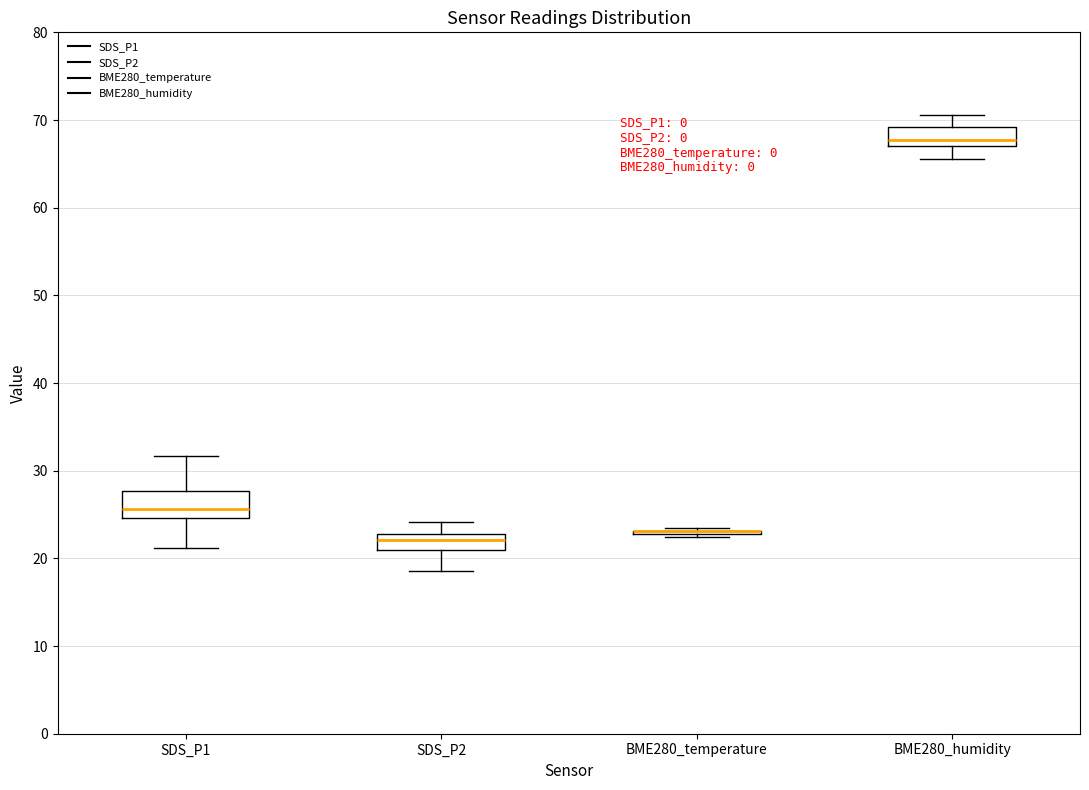

Reading left to right, transcribe this box plot: for each box, give where its median line is, the range the box spans, and where its two whiskers end, as read against the y-axis. The values are not printed on the chart, so give them approximately, as read against the axis.

SDS_P1: median 26, box 25 to 28, whiskers 21 to 32
SDS_P2: median 22, box 21 to 23, whiskers 19 to 24
BME280_temperature: box collapsed to a line at 23, whiskers 22 to 23
BME280_humidity: median 68, box 67 to 69, whiskers 66 to 71